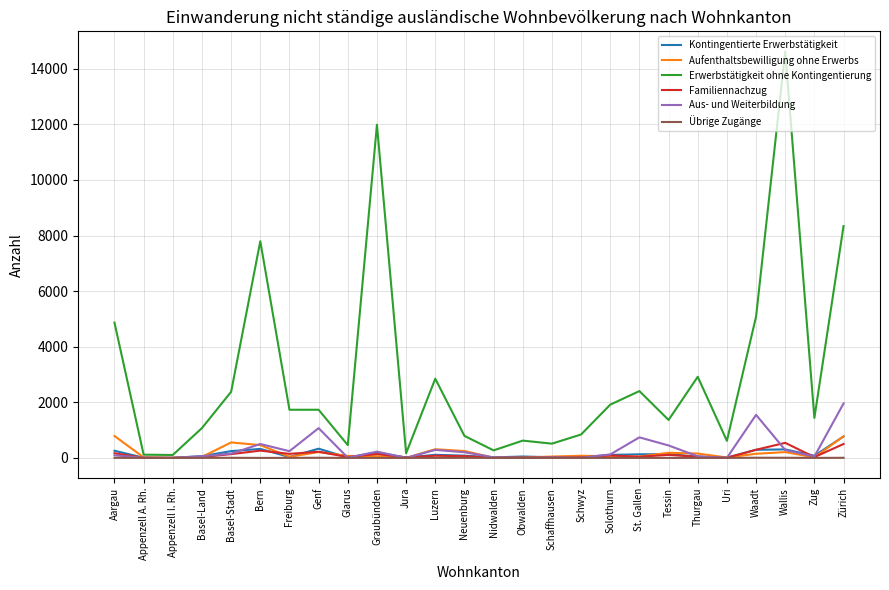

At which label is Erwerbstätigkeit ohne Kontingentierung closest to 7360?

Bern